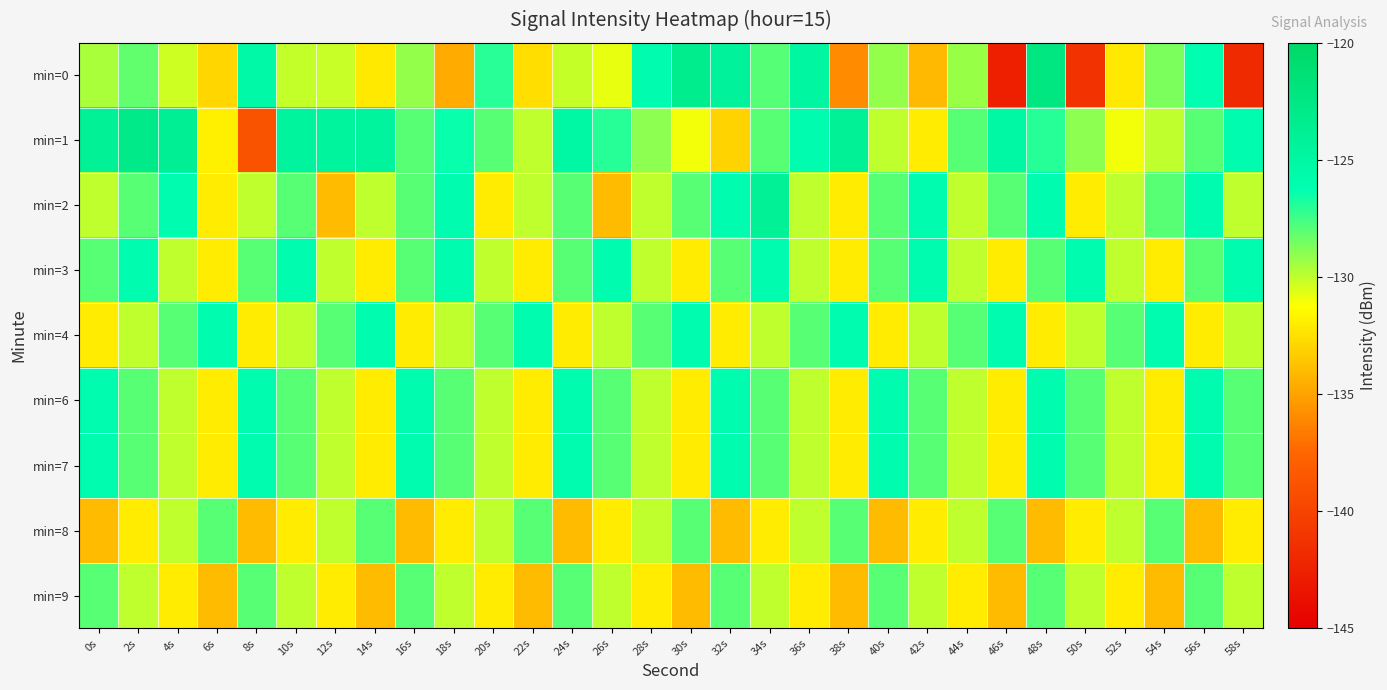

Which series has the largest range (max minus min)?

min=0